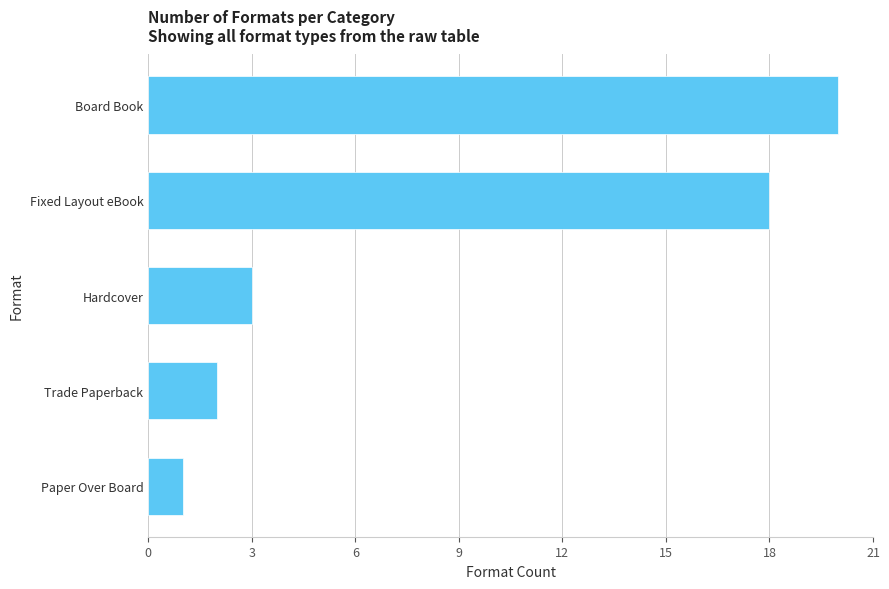

Reading top to bottom, list all the values displayed in this chart.

20	18	3	2	1